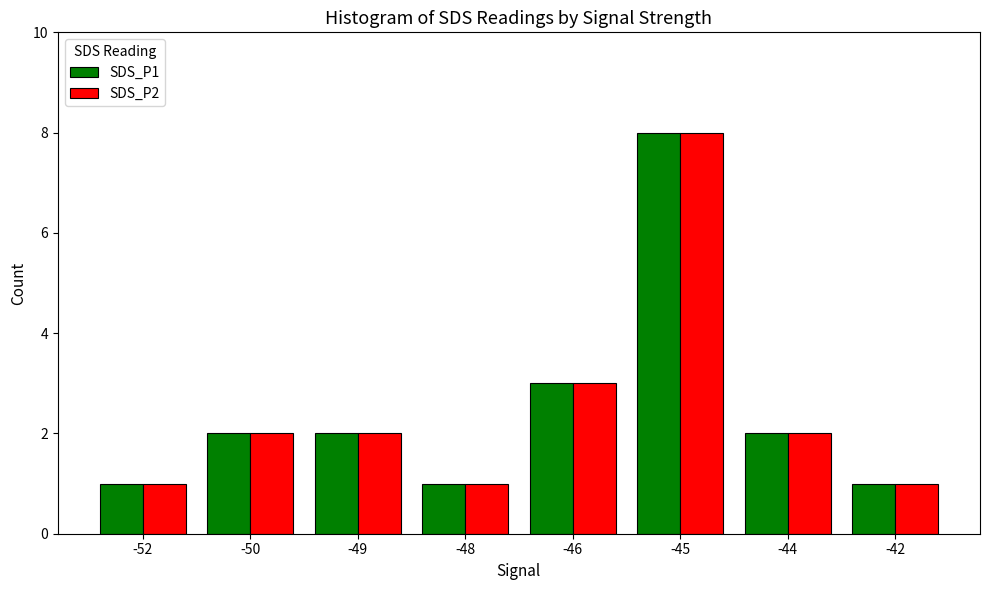

At which category is the sum across all series the highest?

-45